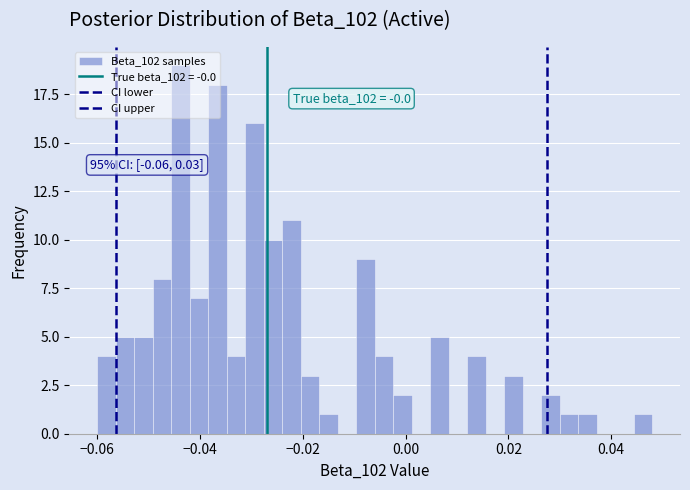

Around what value on the x-axis is the tallest bar? Give the approximate position of its centre, as read against the axis.

-0.044